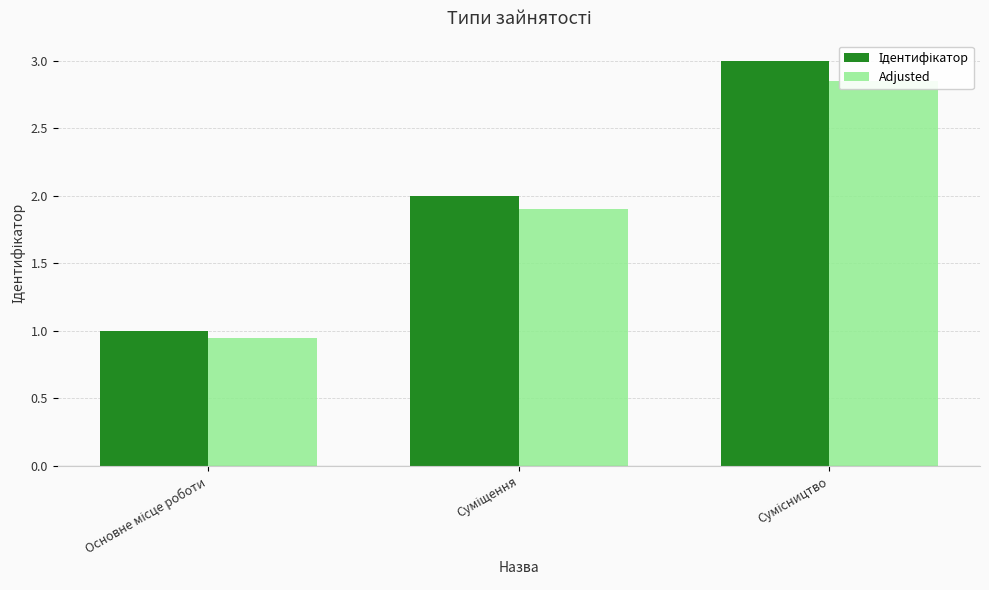

What is the highest value of the Adjusted series?

2.8